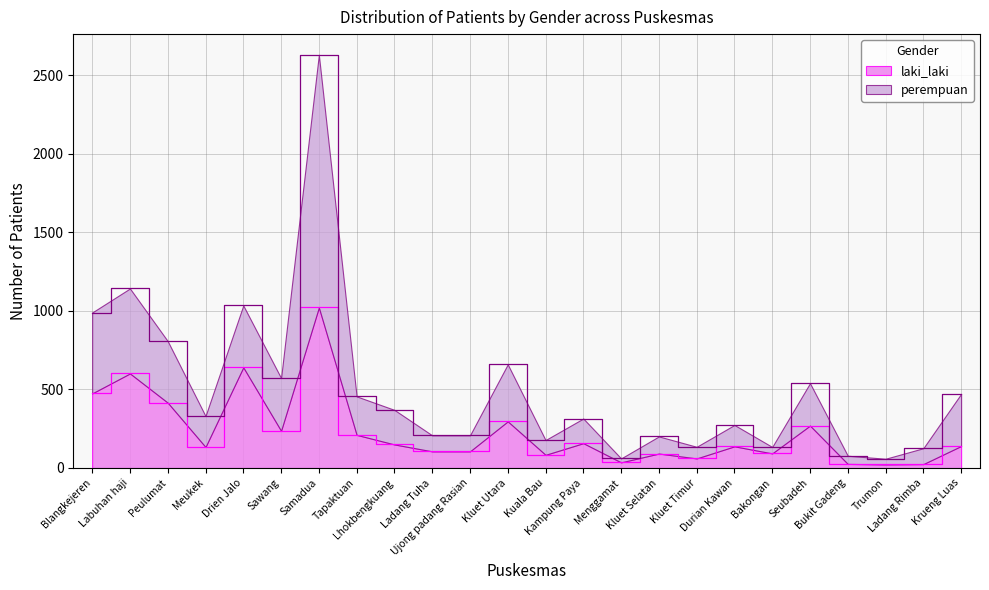

Is the value of laki_laki at Ujong padang Rasian greater than the value of perempuan at Samadua?

No